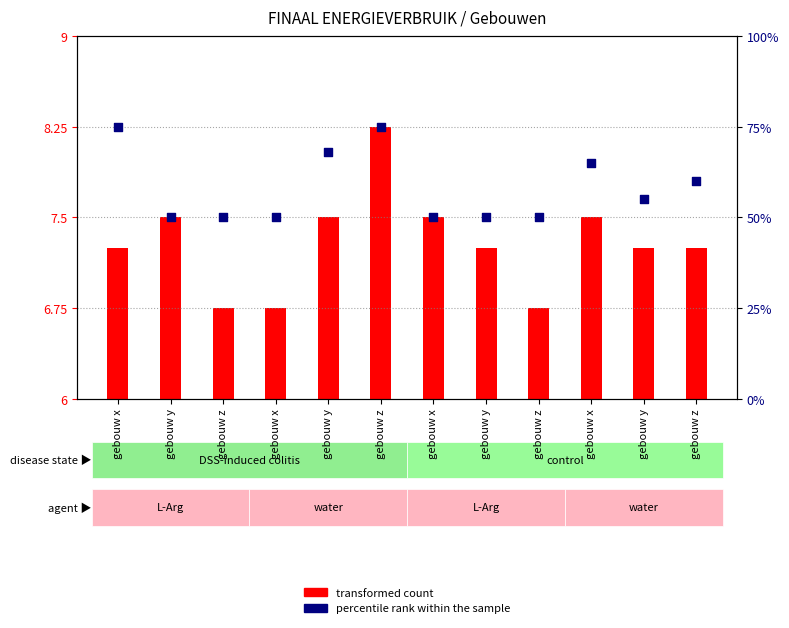

Is the value of transformed count at gebouw y greater than the value of percentile rank within the sample at gebouw x?

No